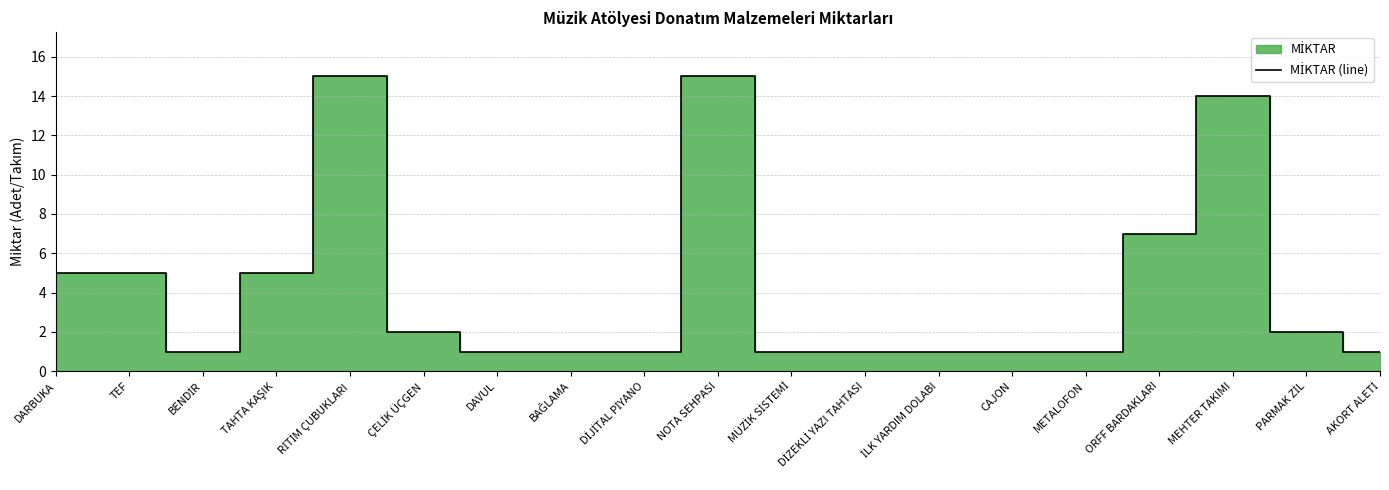

The value at DARBUKA is 5. True or false?

True